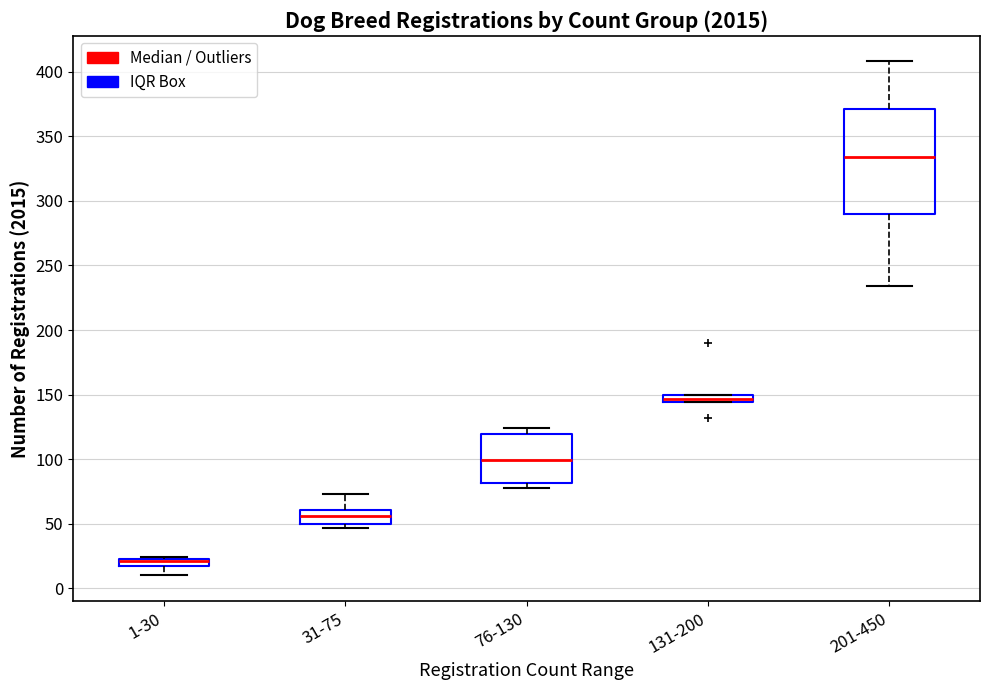

Which box has the highest median line?

201-450